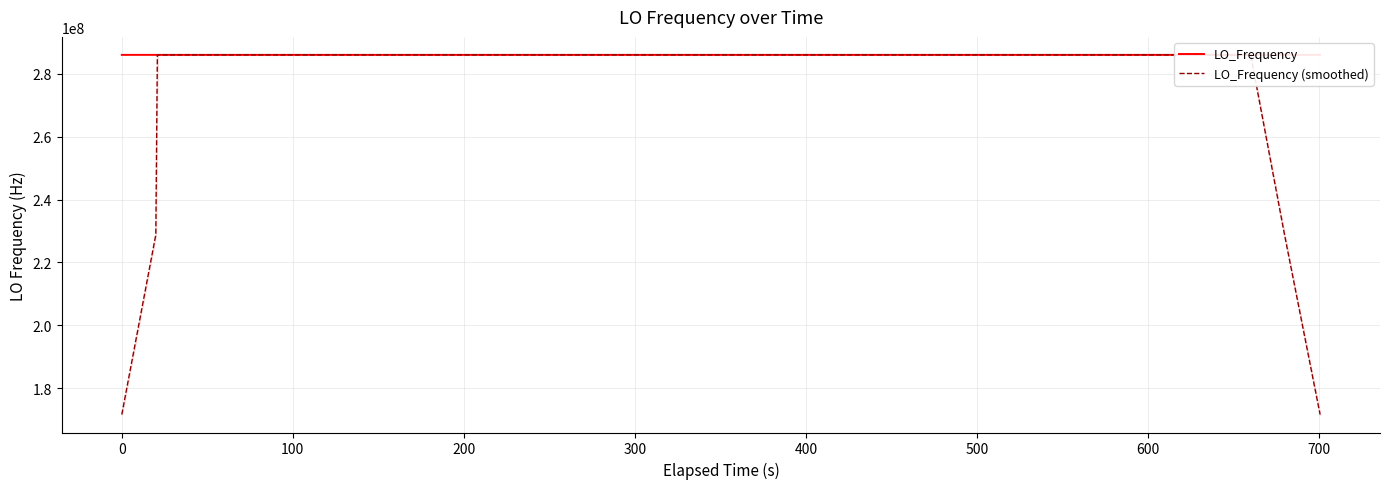

How many values in the LO_Frequency series exceed 286047017?

21